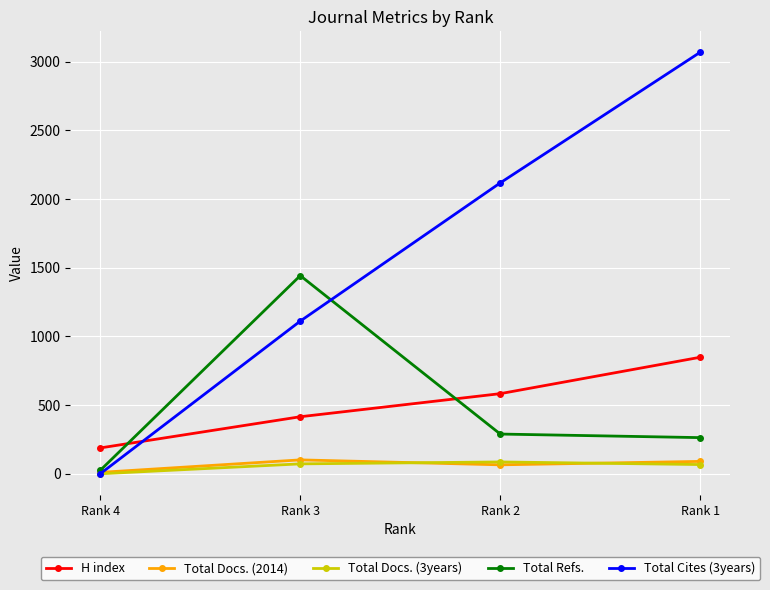

At which category does Total Docs. (2014) reach its first local valley?

Rank 2